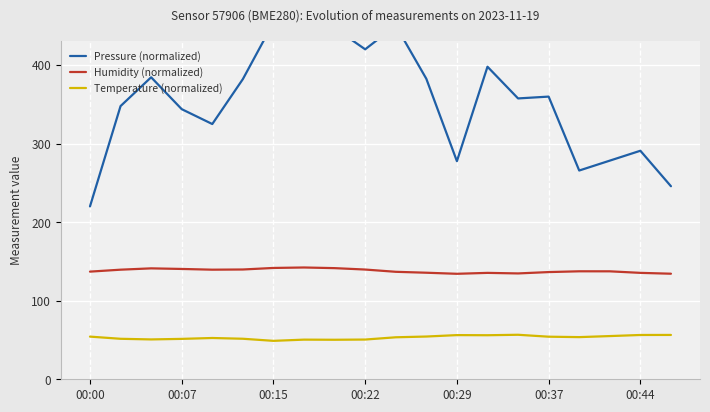

True or false: Humidity (normalized) and Temperature (normalized) cross at least once.

False